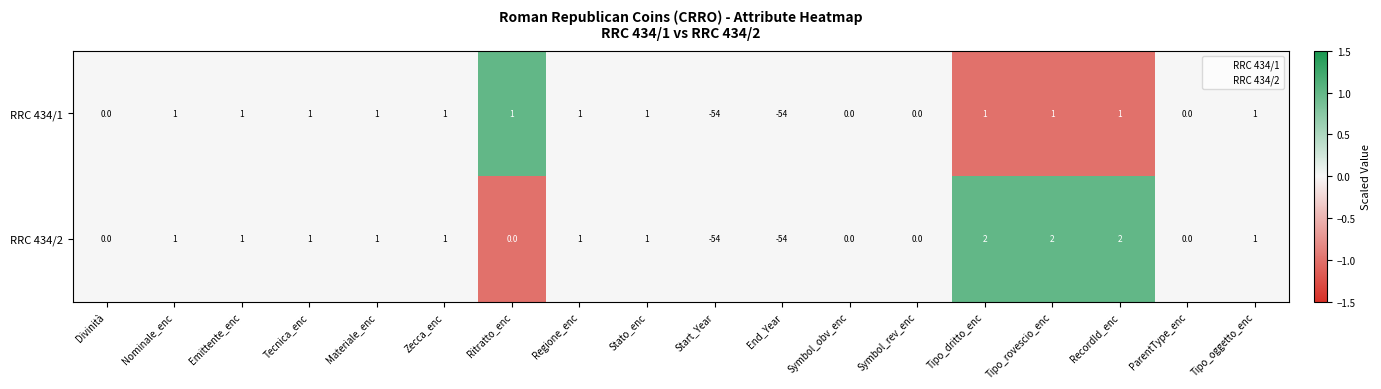

Is the value of RRC 434/2 at Start_Year greater than the value of RRC 434/1 at Tipo_dritto_enc?

No